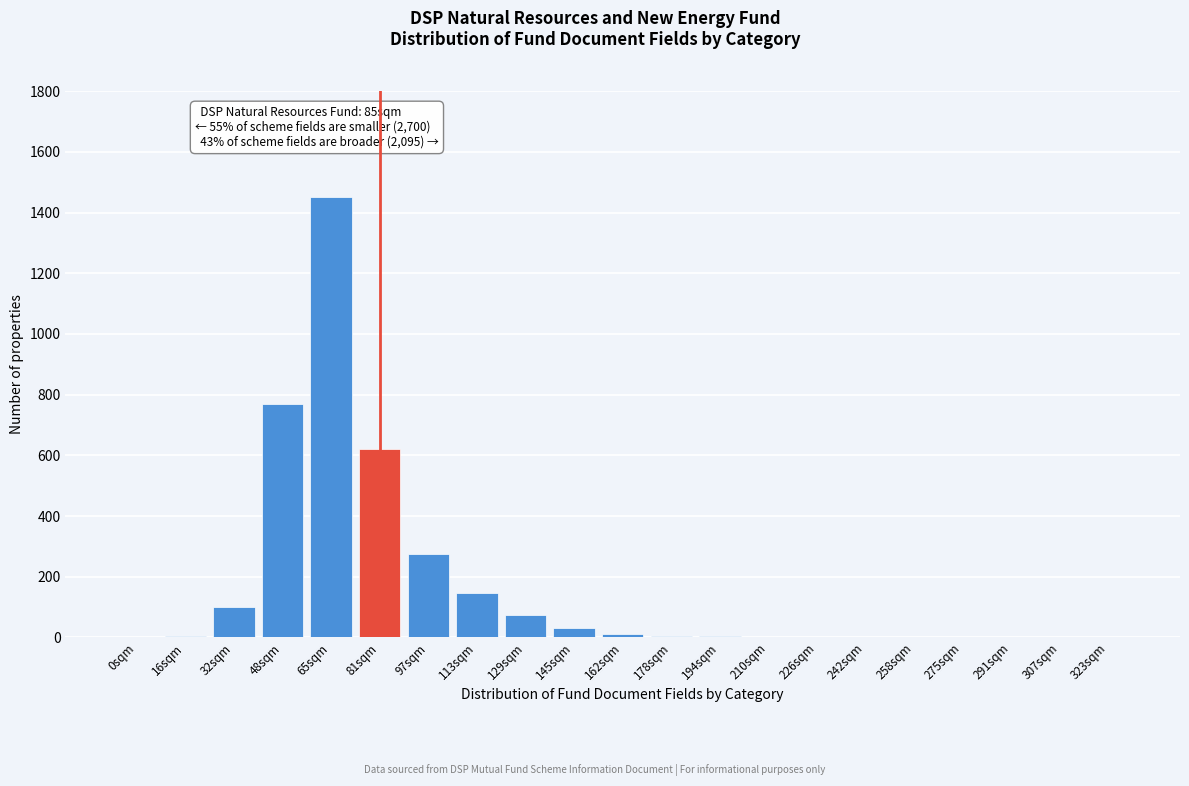

Which has a higher value, 97sqm or 113sqm?

97sqm